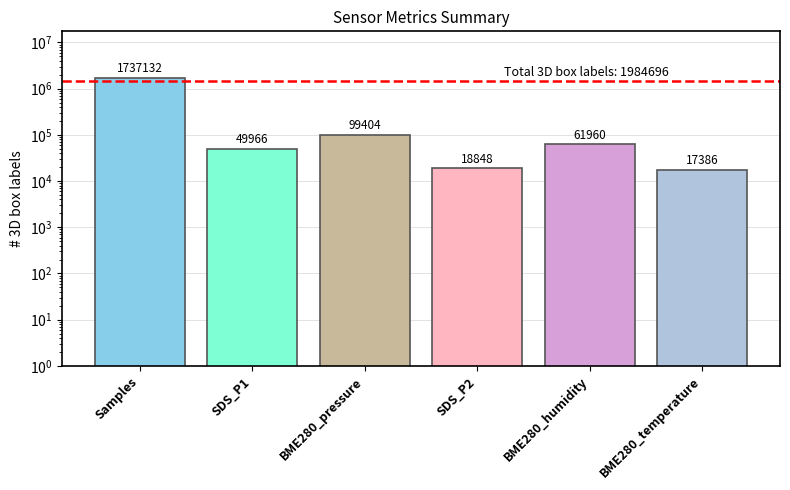

List the labels in order of value, smallest first.

BME280_temperature, SDS_P2, SDS_P1, BME280_humidity, BME280_pressure, Samples